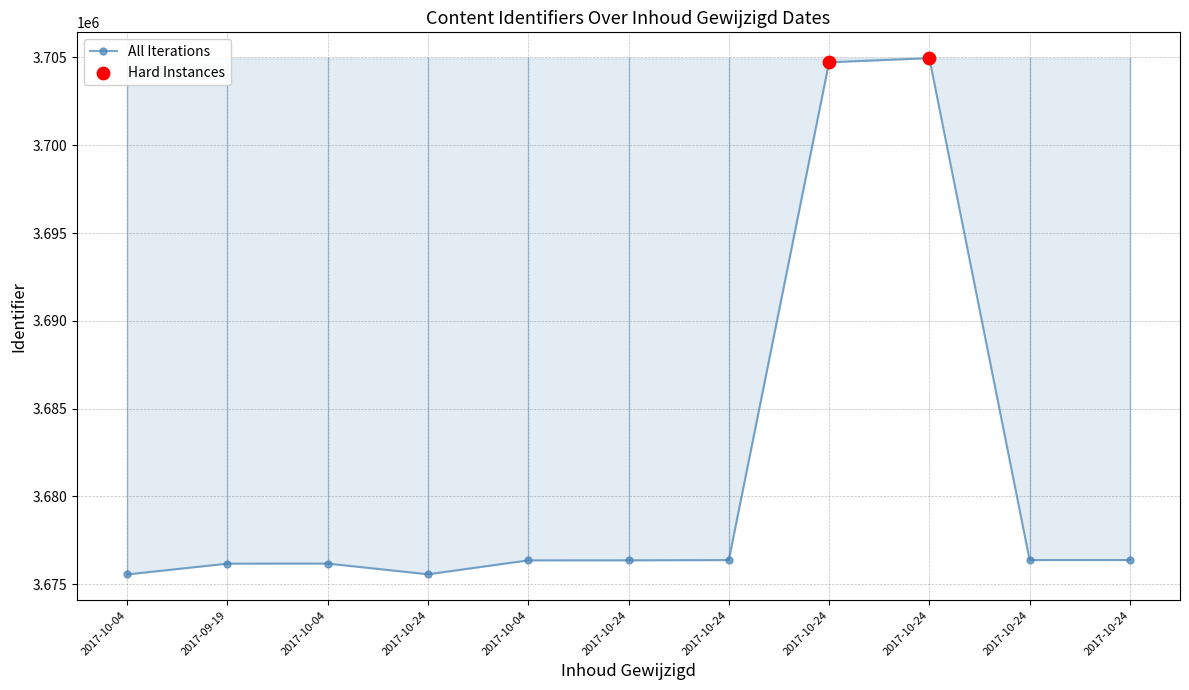

Is this an area chart (filled region under the line)?

Yes